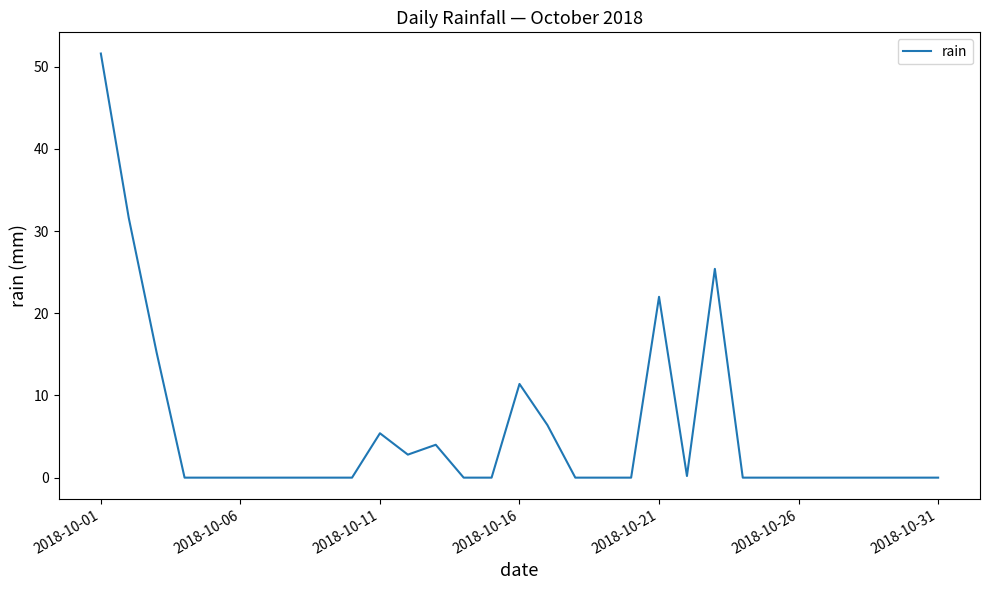

True or false: the data has more than 1 interior local peaks.

True